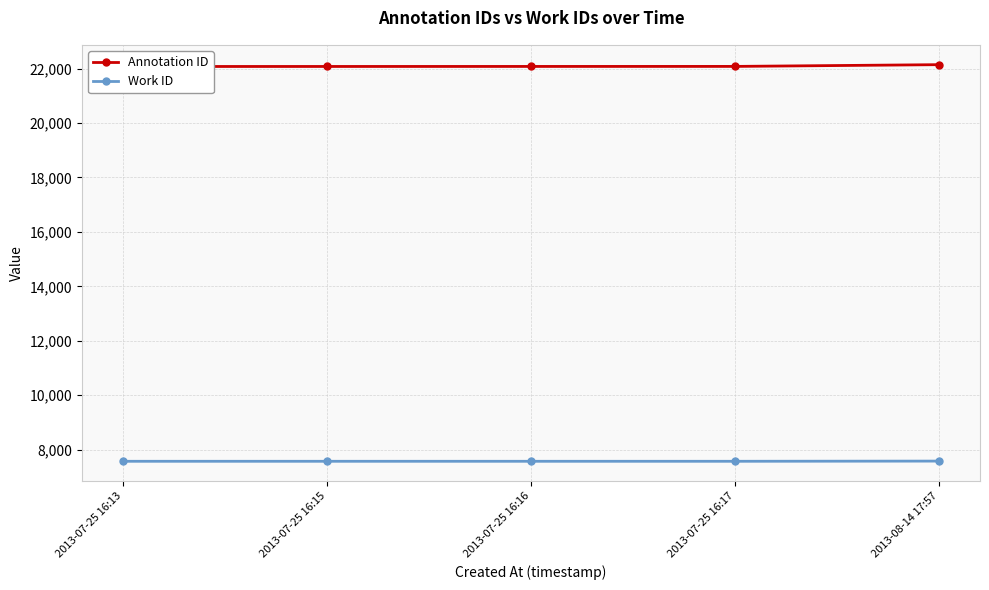

True or false: Work ID and Annotation ID cross at least once.

False